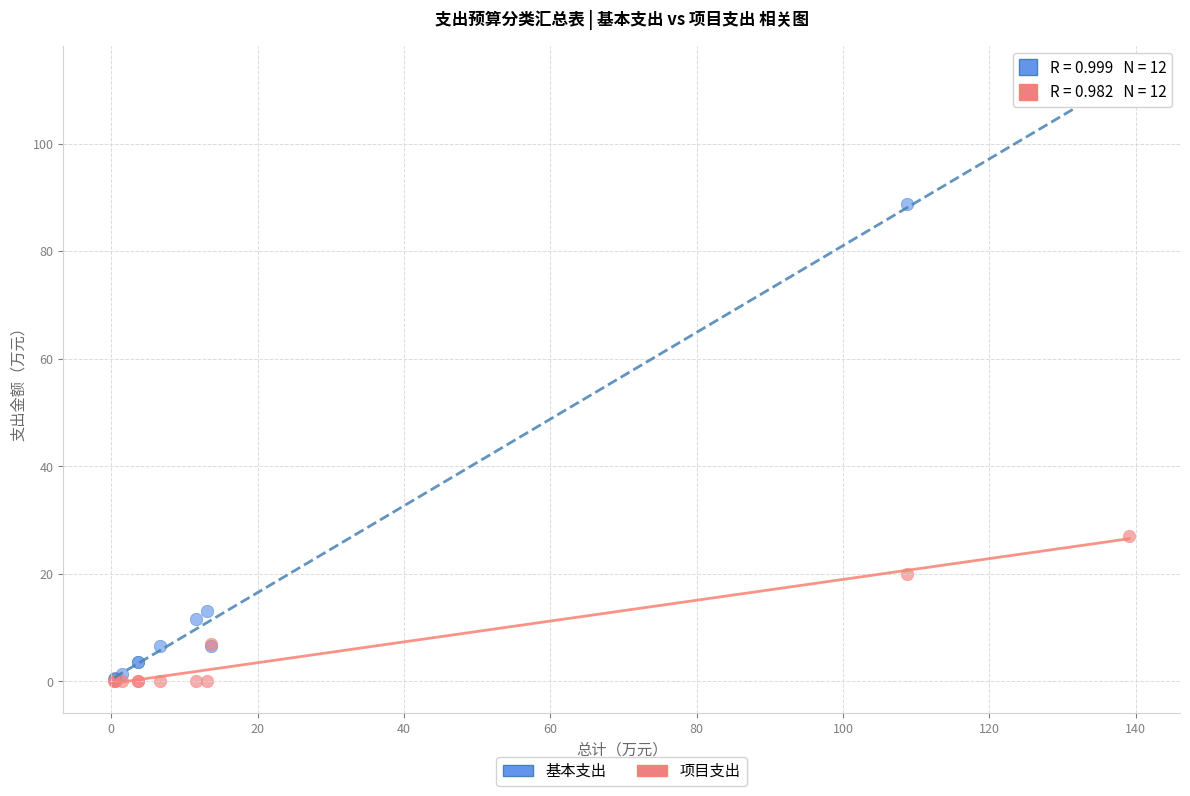

In the 基本支出 series, what Y value is closest to 56?

88.7